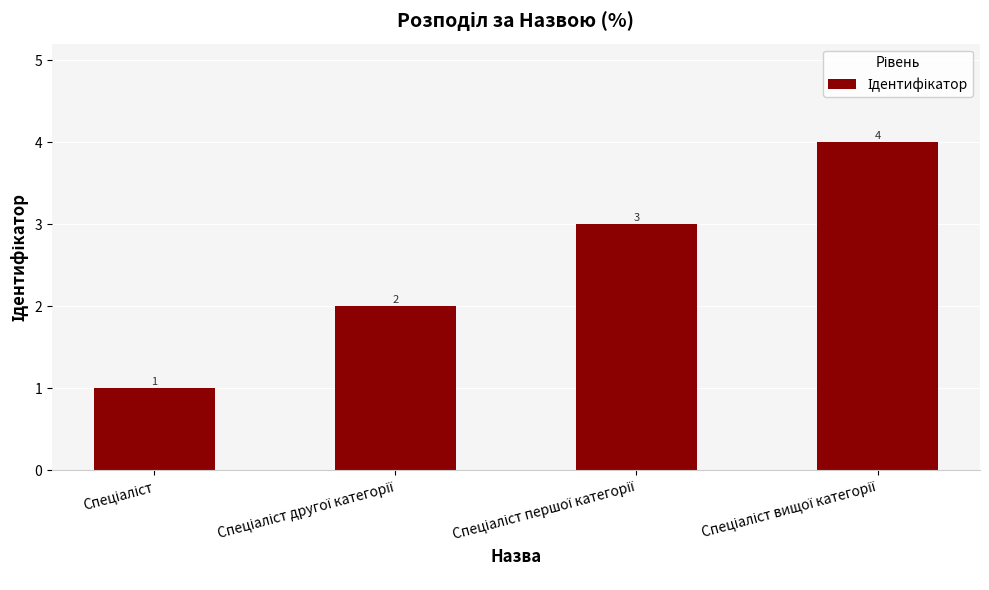

What is the smallest value displayed?

1